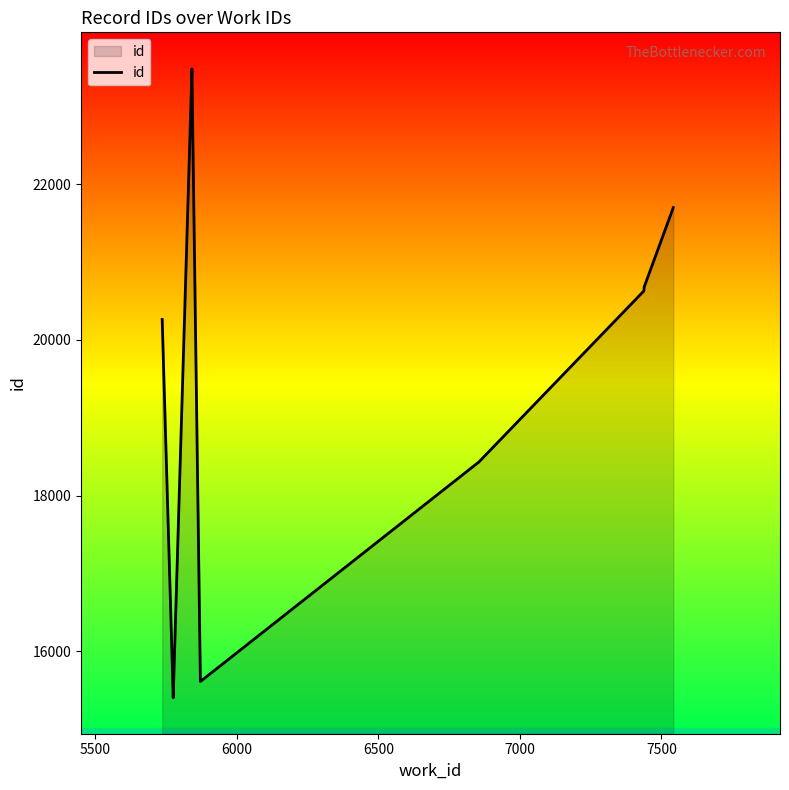

How many points are higher than both their immediate neighbors (excluding endpoints)?

1